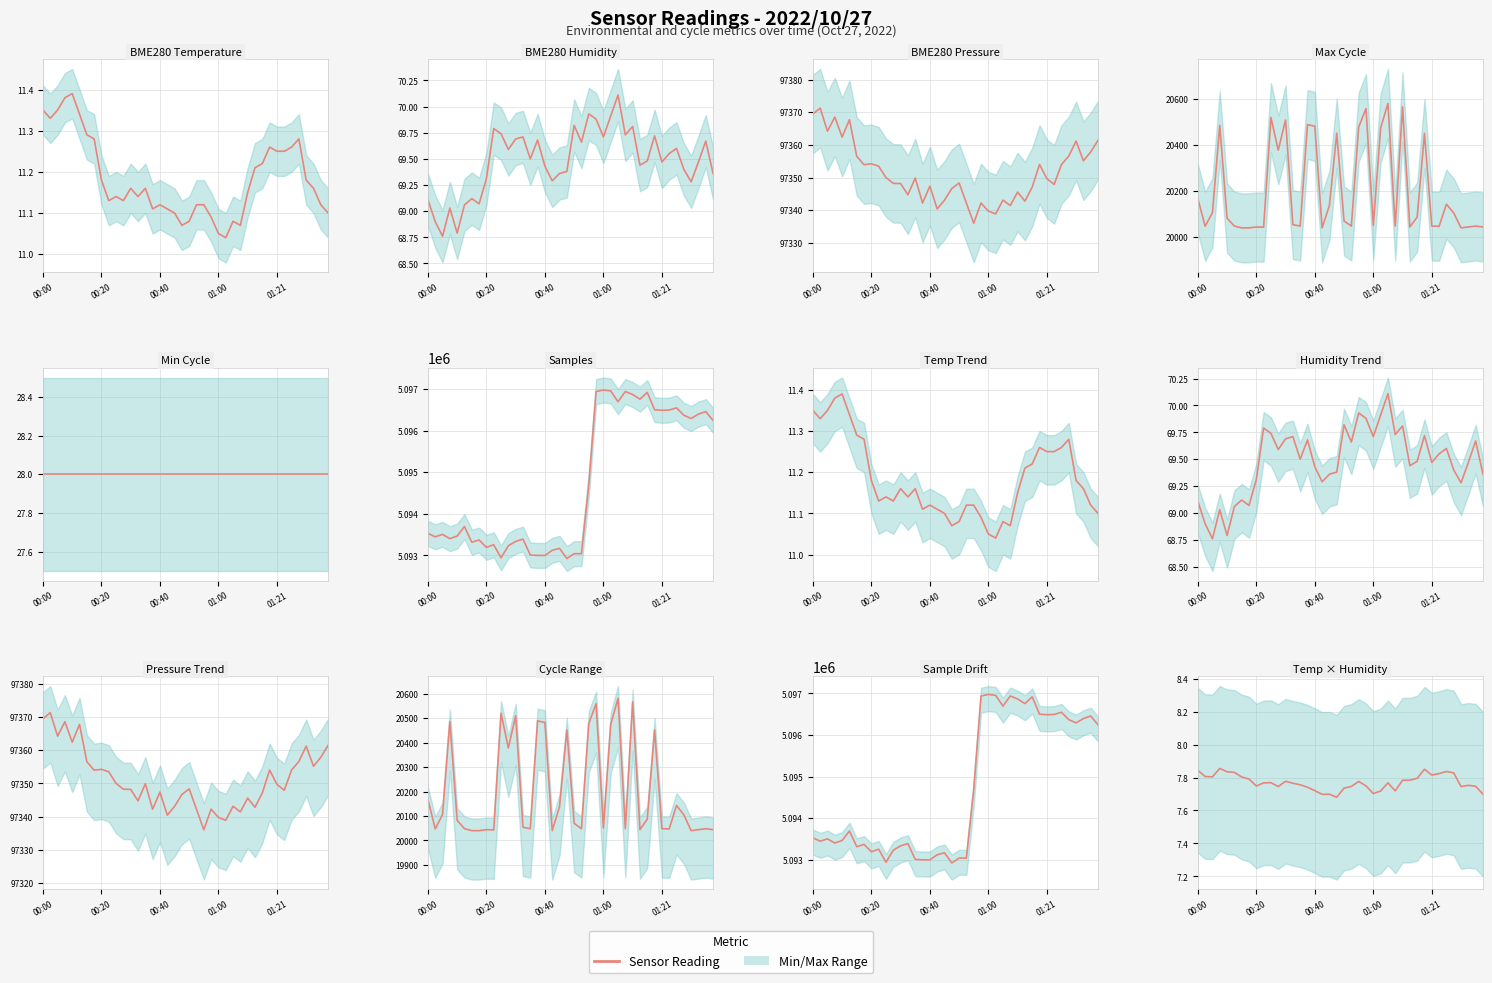

Which series has the largest total across all categories?

Samples